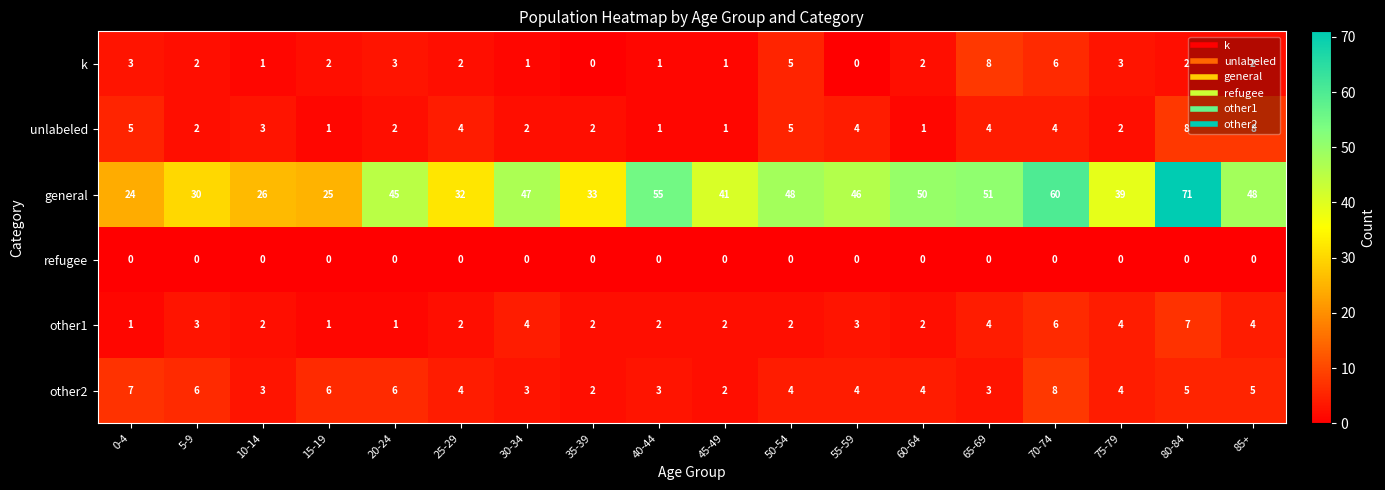

At which category does the chart reach its peak across all series?

80-84